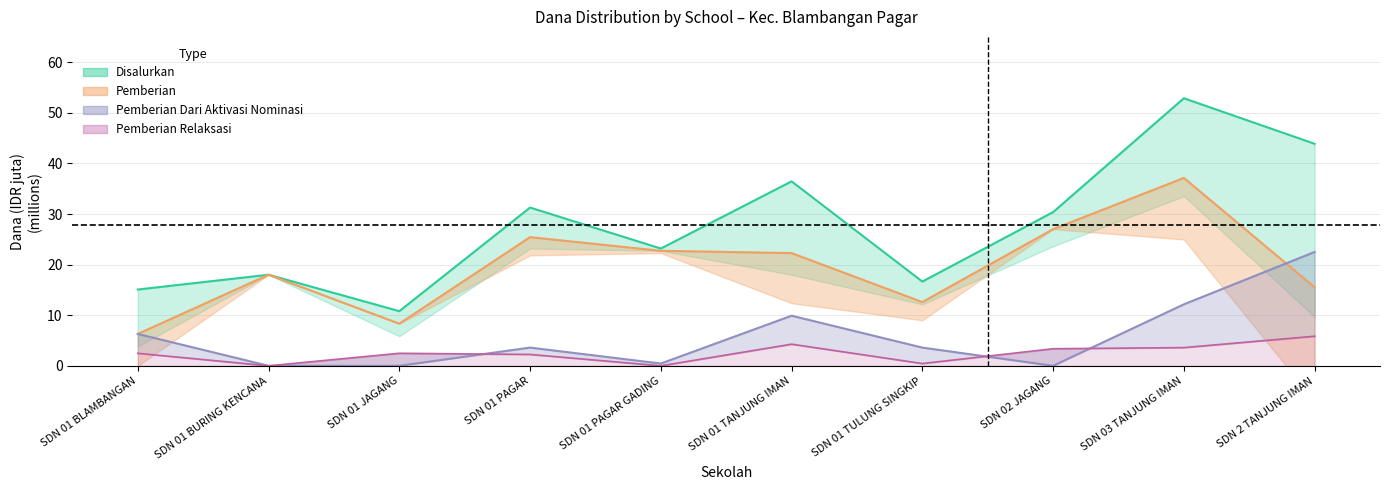

At which label does Disalurkan reach its minimum?

SDN 01 JAGANG